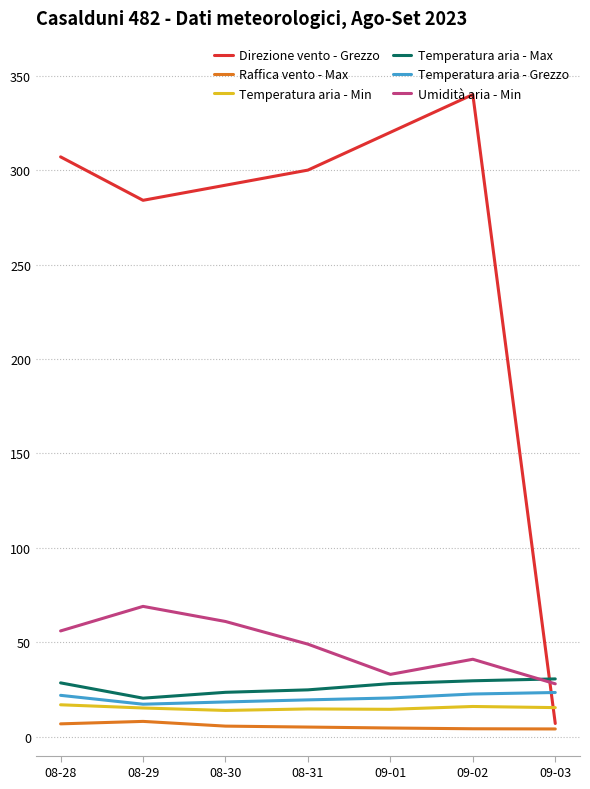

Does the chart have visible grid lines?

Yes